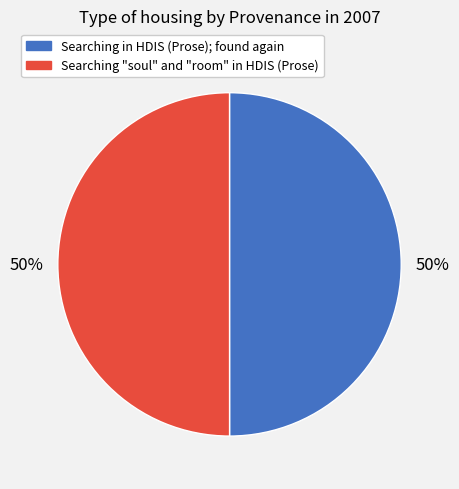

The Searching "soul" and "room" in HDIS (Prose) slice represents 36% of the pie. True or false?

False